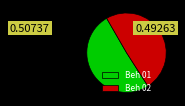

Is it true that Beh 02 is 49% of the pie?

True